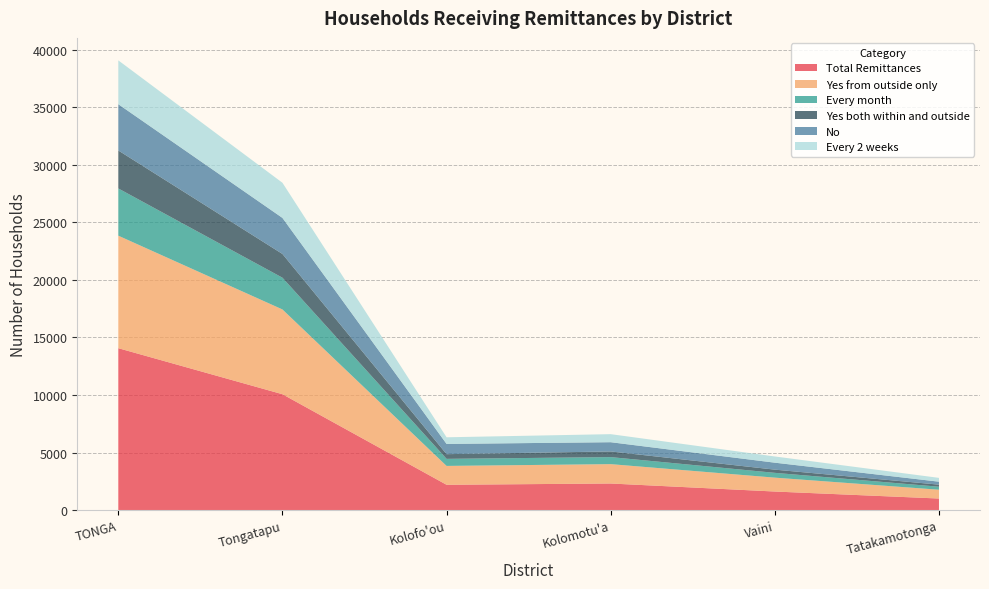

Reading left to right, list all the values displayed in this chart.

Total Remittances: TONGA=14066	Tongatapu=10067	Kolofo'ou=2199	Kolomotu'a=2310	Vaini=1613	Tatakamotonga=1005
Yes from outside only: TONGA=9774	Tongatapu=7364	Kolofo'ou=1639	Kolomotu'a=1682	Vaini=1206	Tatakamotonga=765
Every month: TONGA=4104	Tongatapu=2759	Kolofo'ou=614	Kolomotu'a=612	Vaini=418	Tatakamotonga=262
Yes both within and outside: TONGA=3298	Tongatapu=2062	Kolofo'ou=407	Kolomotu'a=491	Vaini=277	Tatakamotonga=179
No: TONGA=4021	Tongatapu=3132	Kolofo'ou=889	Kolomotu'a=803	Vaini=605	Tatakamotonga=257
Every 2 weeks: TONGA=3807	Tongatapu=3053	Kolofo'ou=577	Kolomotu'a=699	Vaini=540	Tatakamotonga=332